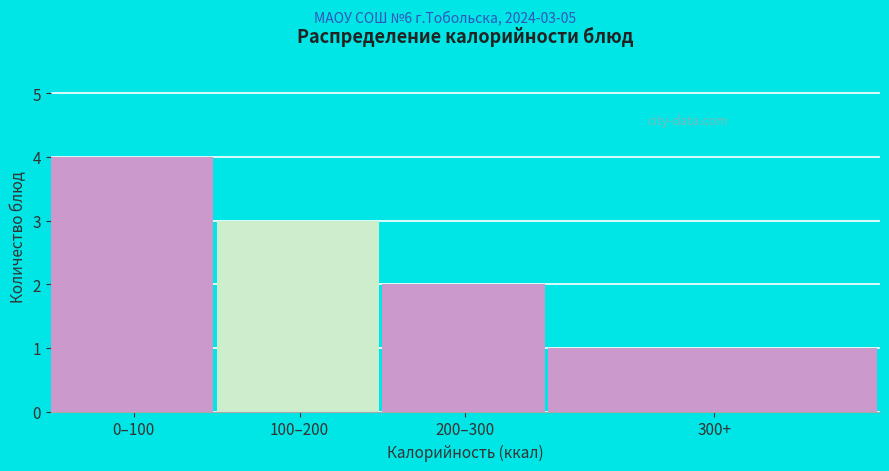

Reading left to right, list all the values displayed in this chart.

4	3	2	1